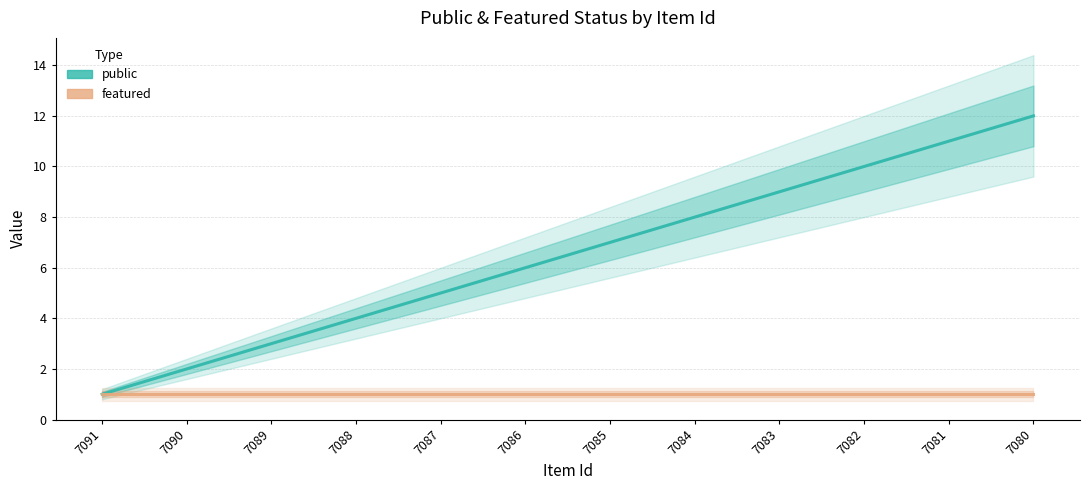

True or false: public has a value of 1 at 7091.

True